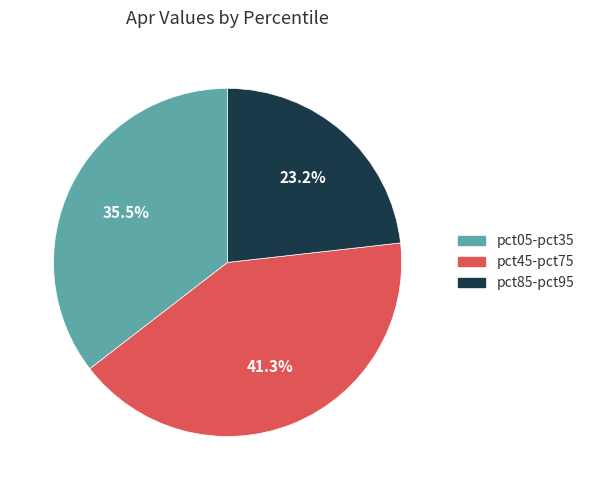

How many slices are in this pie chart?

3